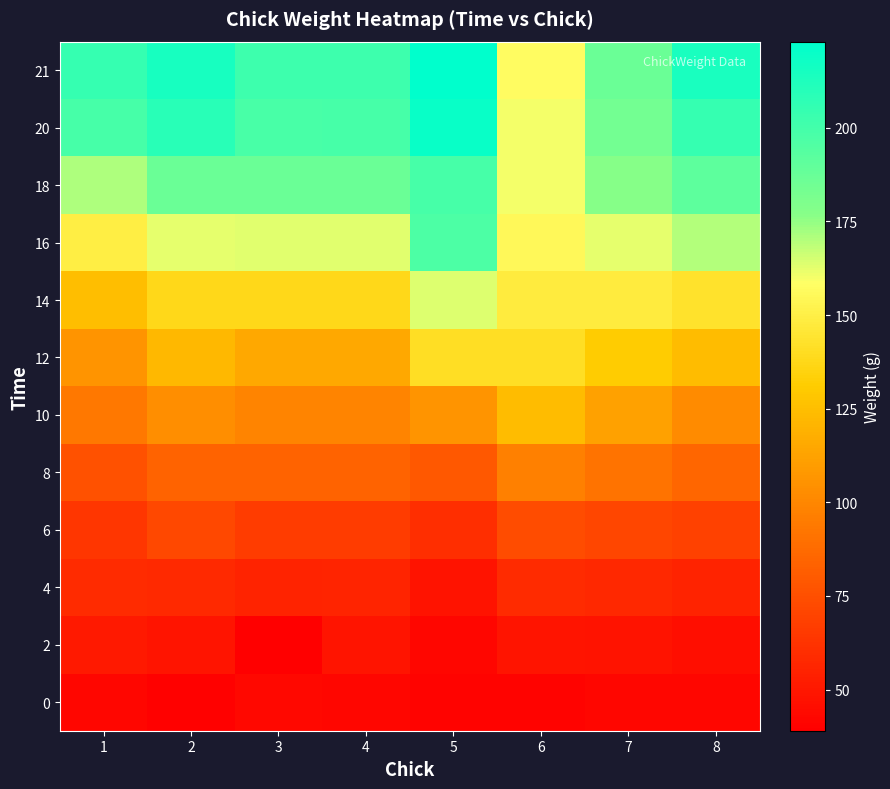

Reading left to right, transcribe all the data shown in this chart.

0: 1=42	2=40	3=43	4=42	5=41	6=41	7=42	8=42
2: 1=51	2=49	3=39	4=49	5=42	6=49	7=48	8=46
4: 1=59	2=58	3=55	4=56	5=48	6=59	7=57	8=55
6: 1=64	2=72	3=67	4=67	5=60	6=74	7=71	8=69
8: 1=76	2=84	3=84	4=84	5=79	6=97	7=91	8=85
10: 1=93	2=103	3=99	4=99	5=106	6=124	7=112	8=102
12: 1=106	2=122	3=115	4=115	5=141	6=141	7=131	8=124
14: 1=125	2=138	3=138	4=138	5=164	6=148	7=148	8=143
16: 1=149	2=162	3=163	4=163	5=197	6=155	7=162	8=170
18: 1=171	2=187	3=187	4=187	5=199	6=160	7=177	8=191
20: 1=199	2=209	3=198	4=199	5=220	6=160	7=184	8=205
21: 1=205	2=215	3=202	4=202	5=223	6=157	7=187	8=214